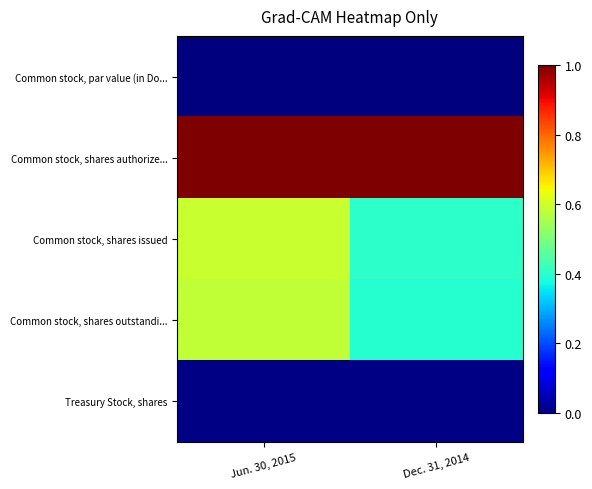

What is the total value across all series at Dec. 31, 2014?

1.8